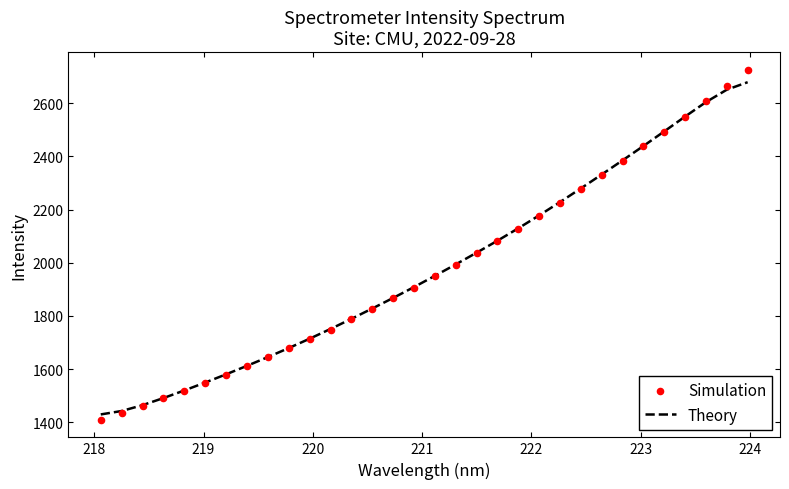

Which series has the largest Y range (max minus min)?

Simulation